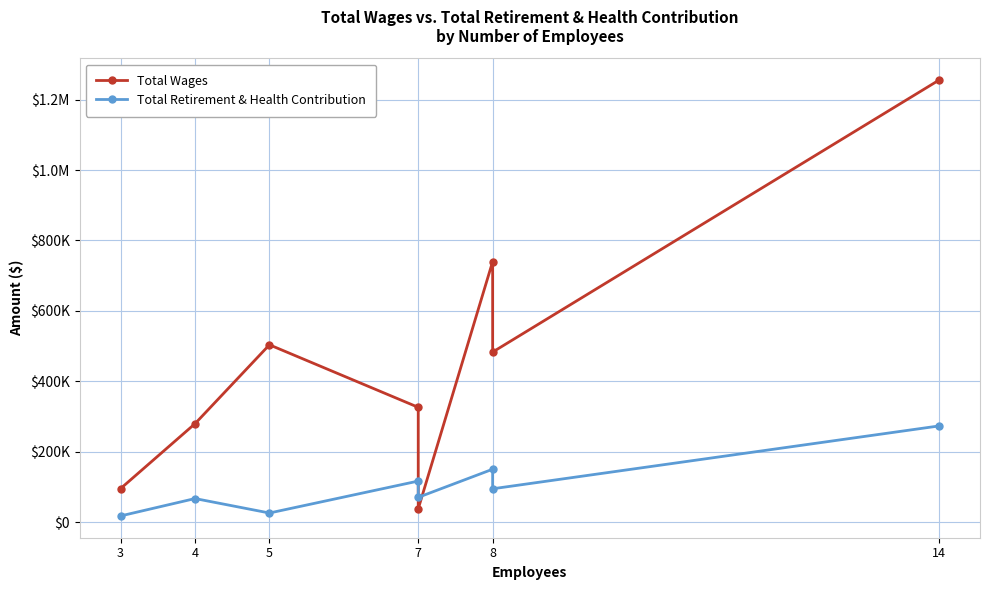

Between 7 and 5, which is larger?

5